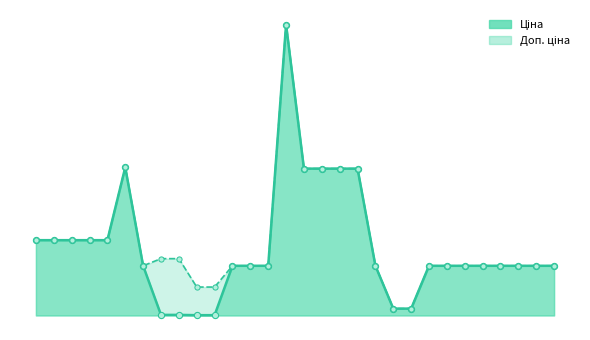

Which series has the largest Y range (max minus min)?

Ціна